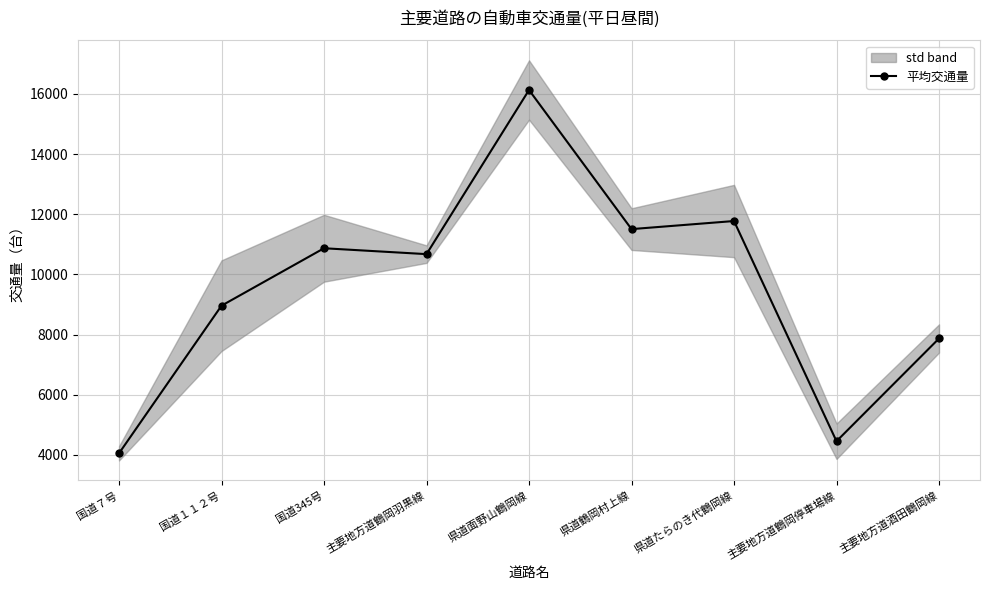

What is the average value?

9587.3